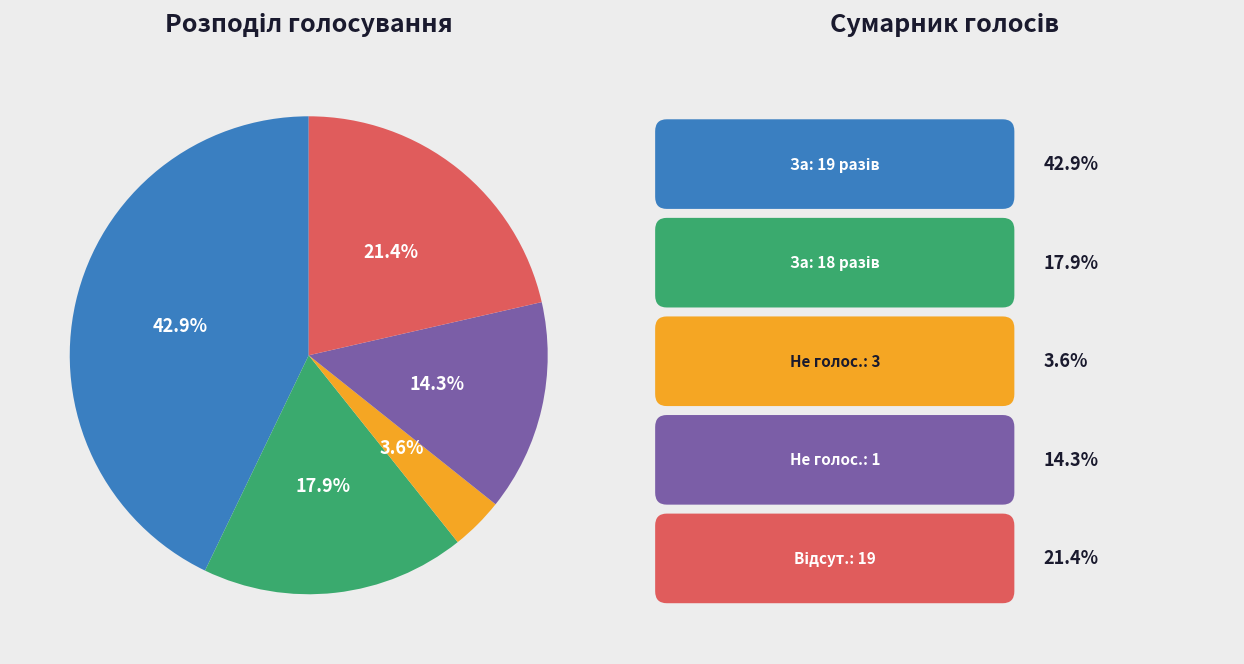

Does any single category account for the majority?

No